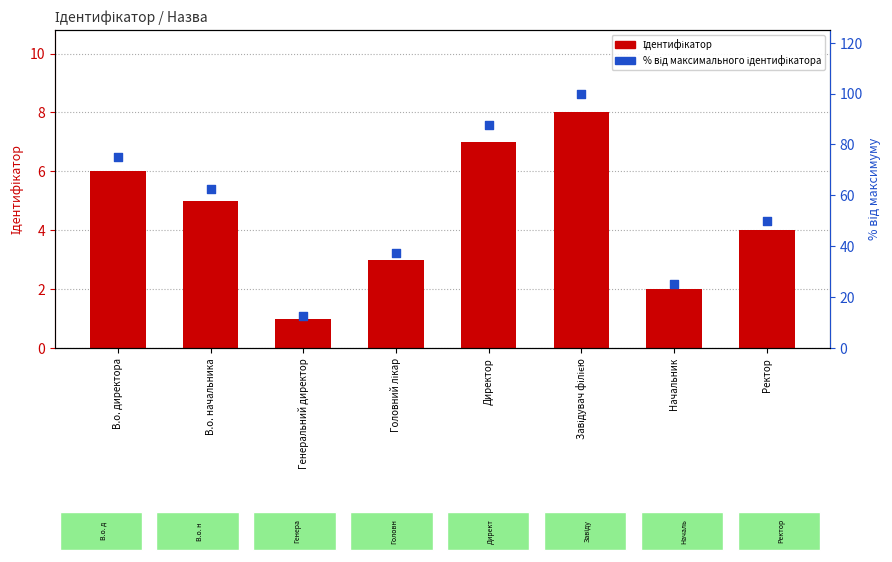

Which series reaches the maximum Y coordinate?

відсоток від максимального ідентифікатора